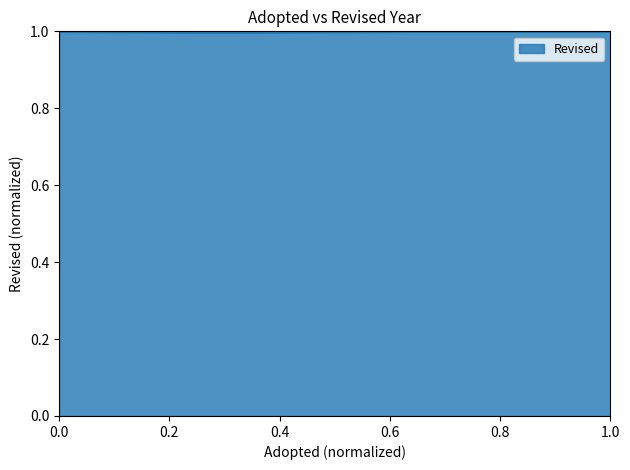

What is the greatest value displayed?

1.0